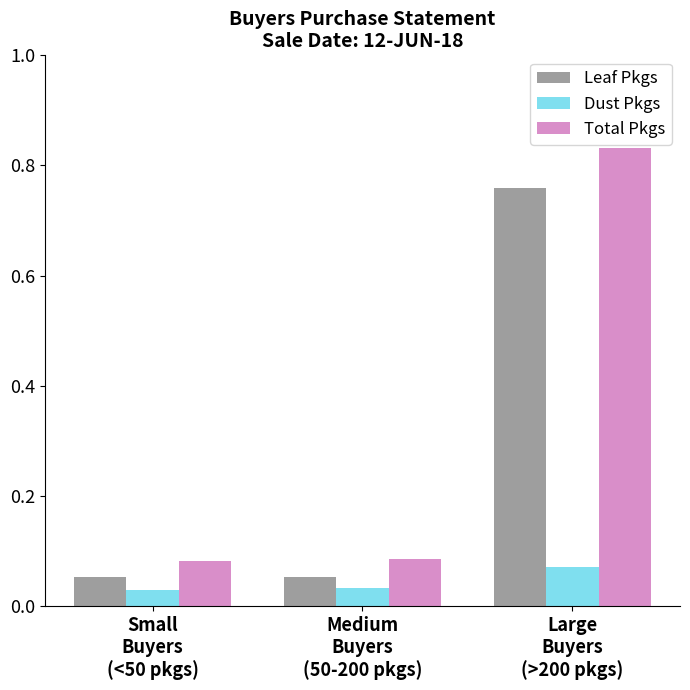

What is the average value of the Total Pkgs series?

0.3